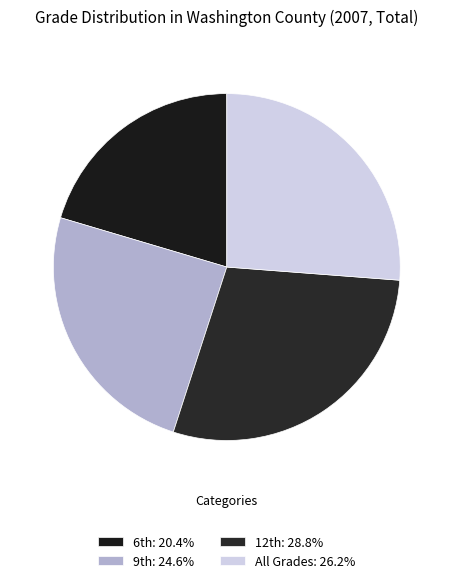

Is it true that All Grades is 41% of the pie?

False